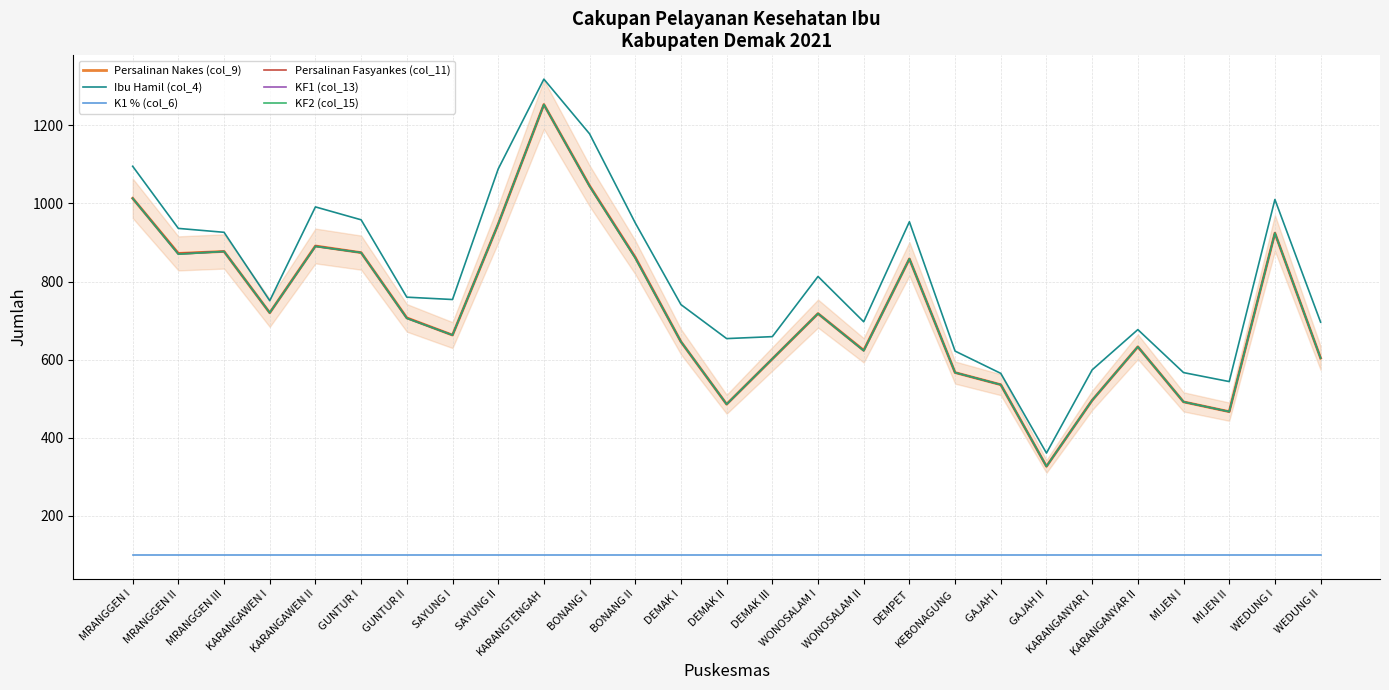

Which label corresponds to the smallest value in the chart?

MRANGGEN I